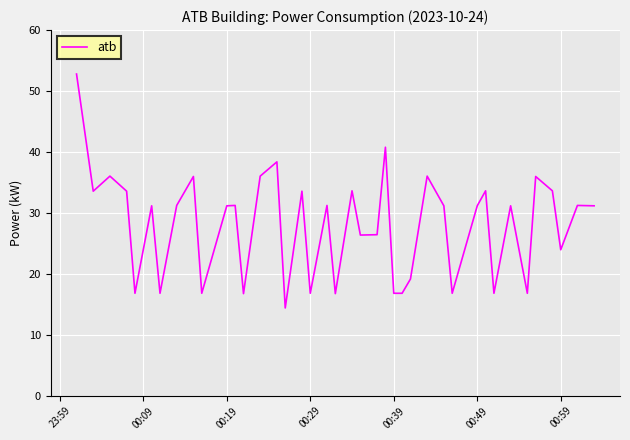

What is the smallest value displayed?

14.4